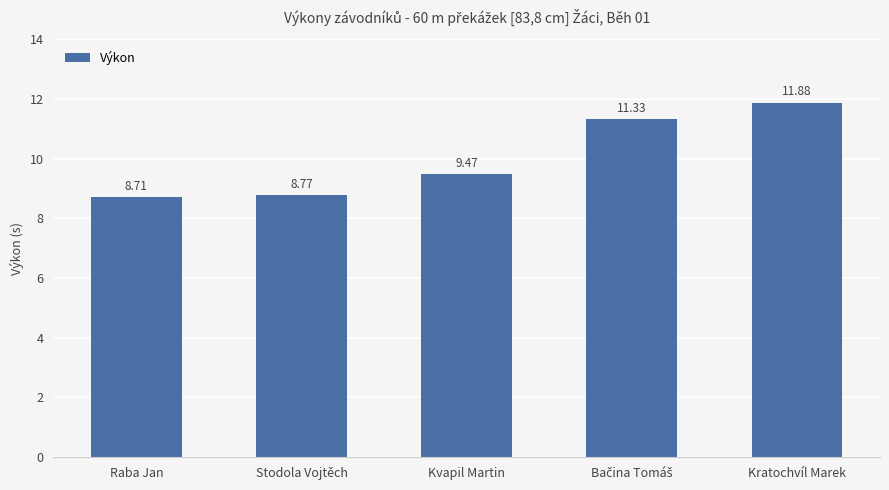

What is the change in value from Kvapil Martin to Kratochvíl Marek?

+2.4